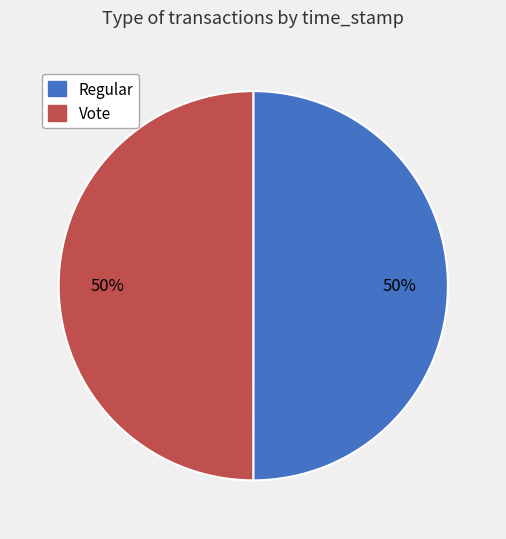

To the nearest percent, what percentage of the pie is Regular?

50%